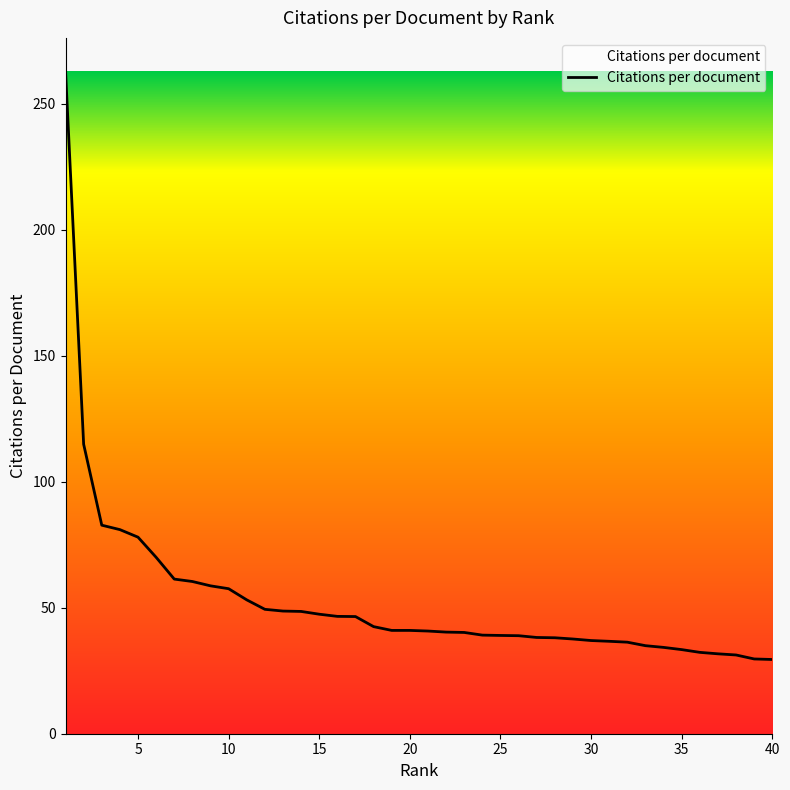

What is the maximum value shown in the chart?

263.0